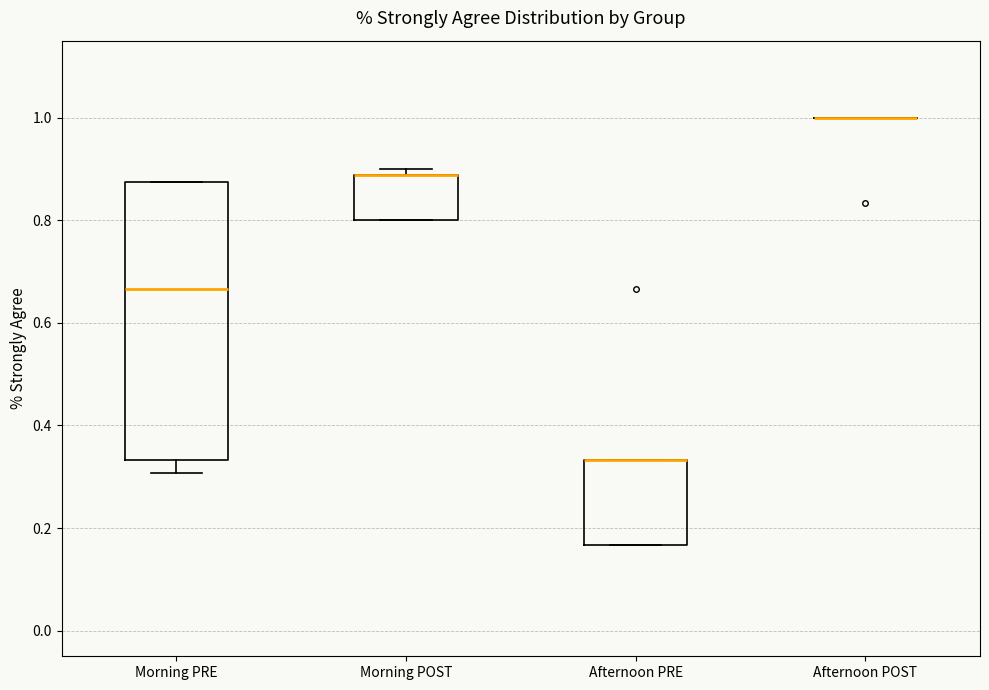

Where is the lower edge of the box for Afternoon PRE on the y-axis? The values are not printed on the chart, so give them approximately, as read against the axis.

0.16